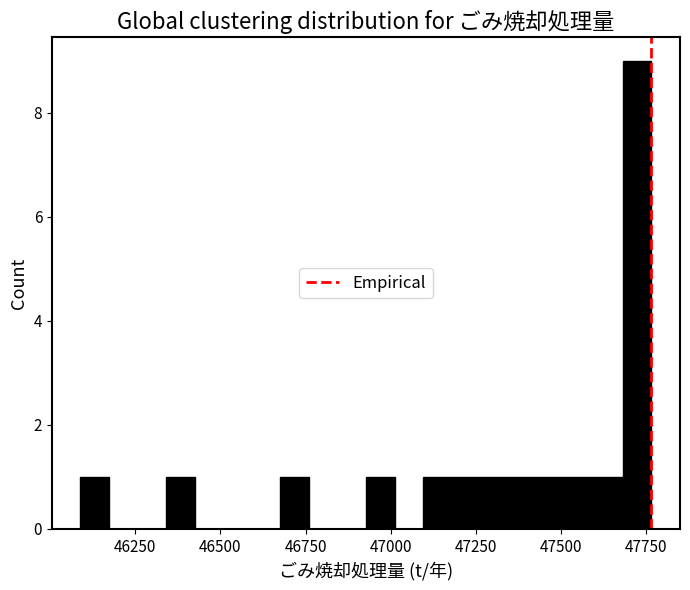

Read against the x-axis, roughly where is the centre of the tallest bar?

47700